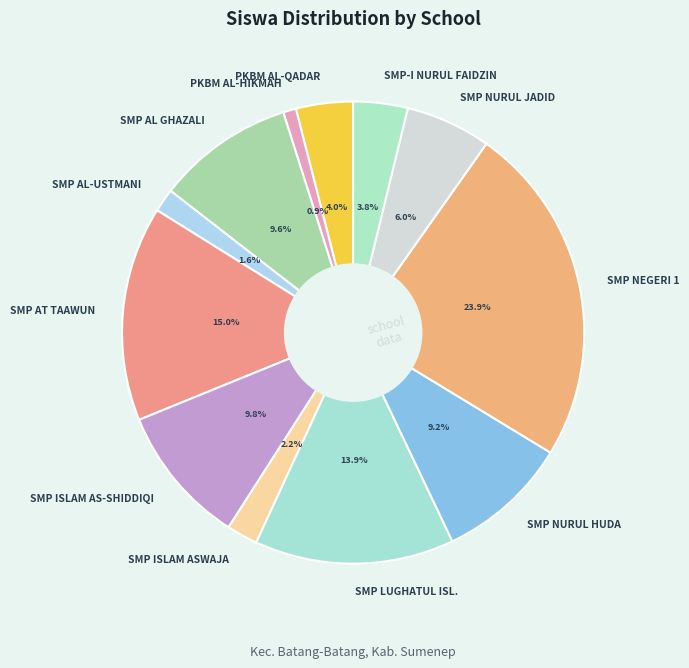

To the nearest percent, what percentage of the pie is SMP AL GHAZALI?

10%